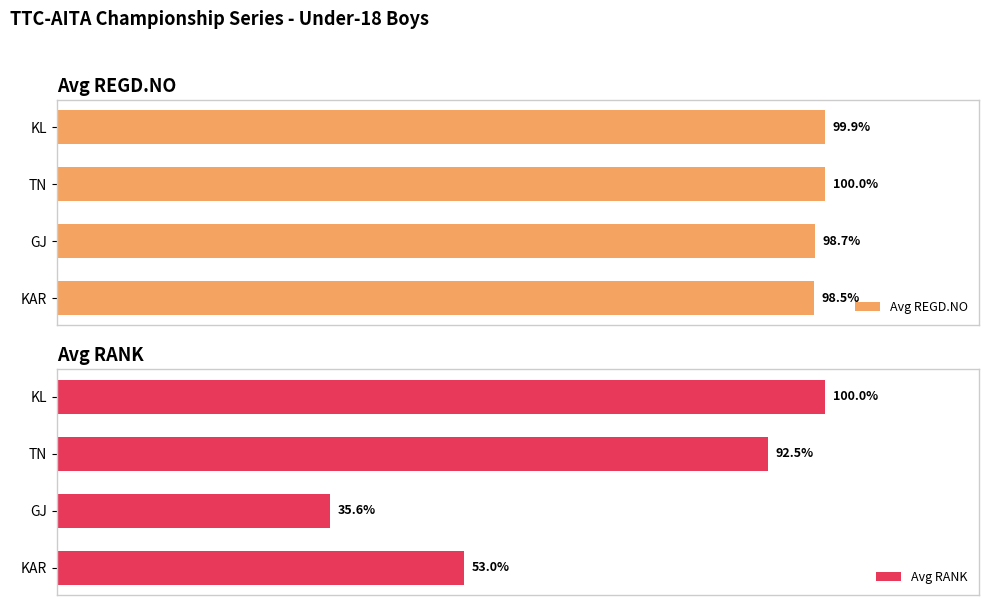

What are all the series names shown in the legend?

Avg REGD.NO, Avg RANK